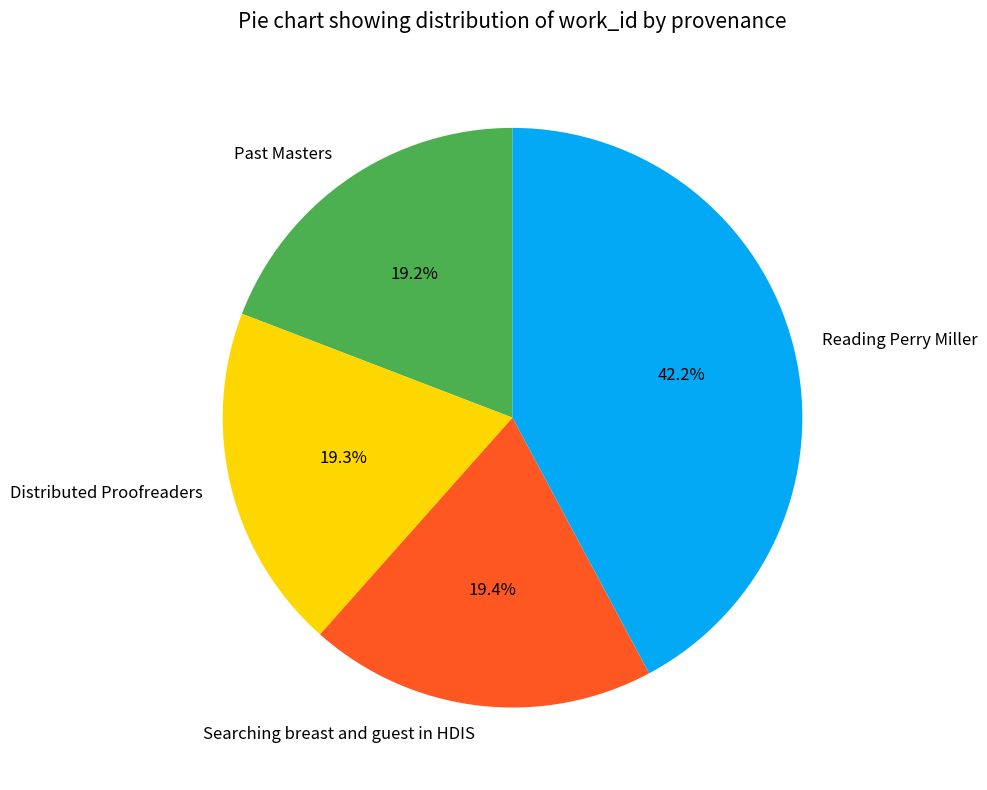

Is Past Masters the majority of the pie?

No